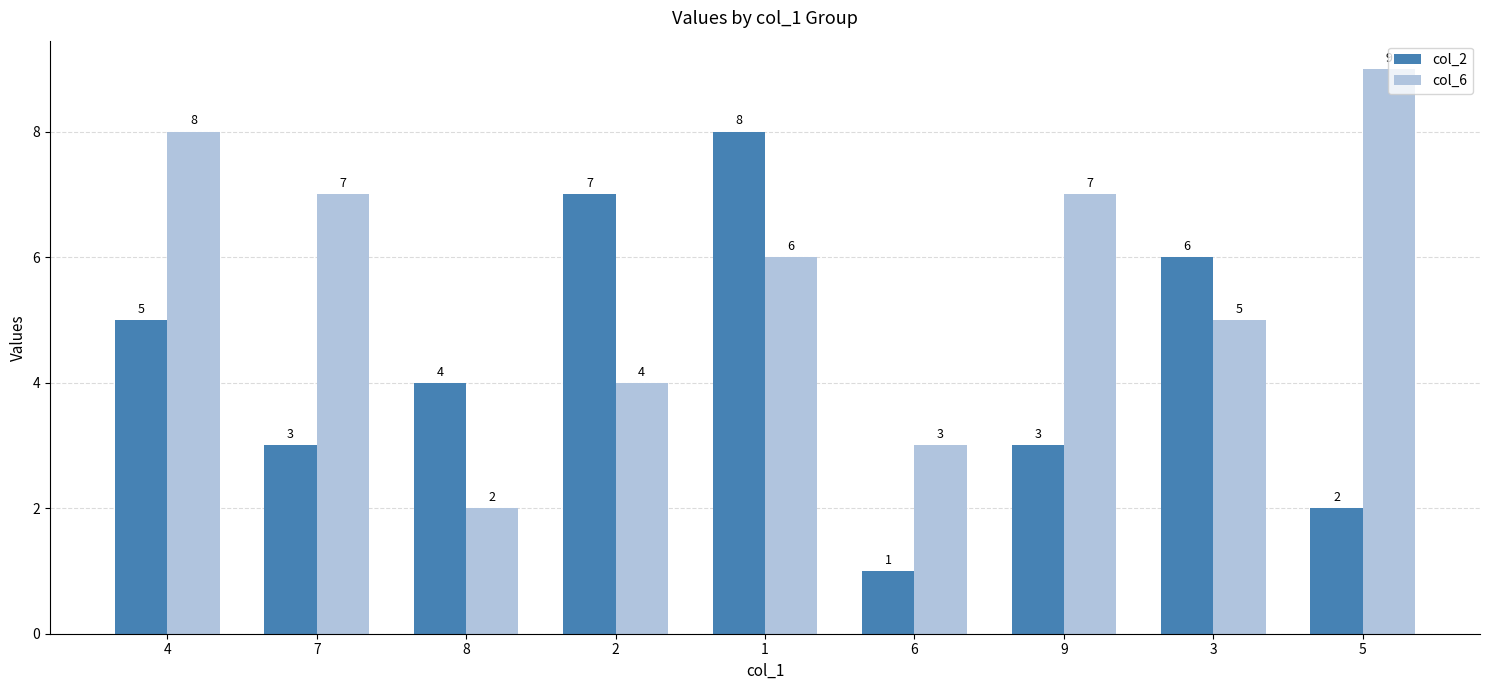

What is the minimum value shown in the chart?

1